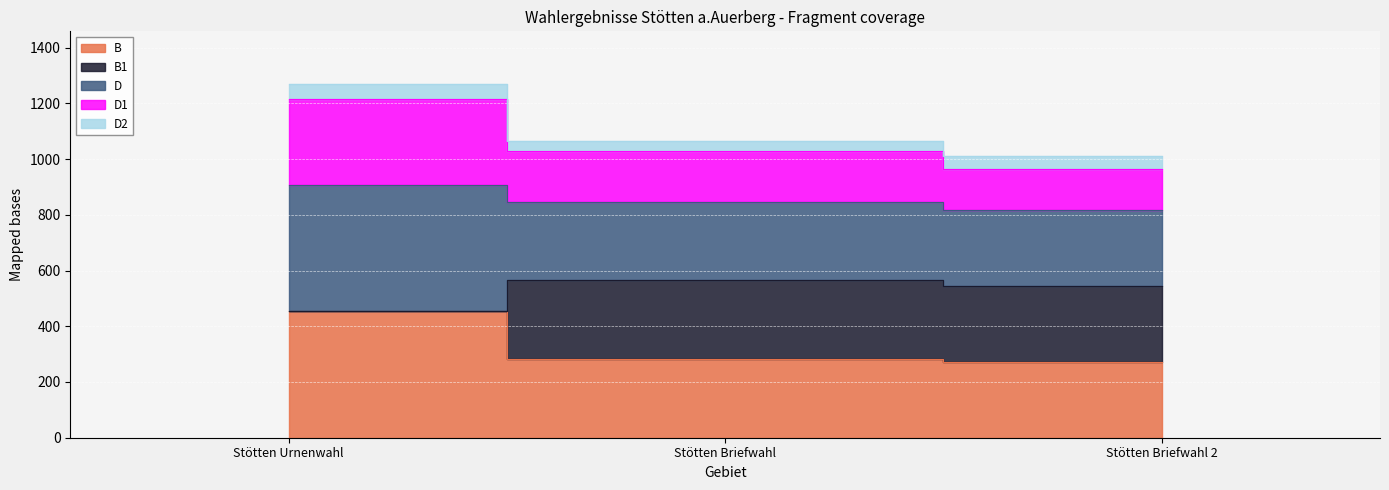

At which label is B1 closest to 510?

Stötten Briefwahl 2